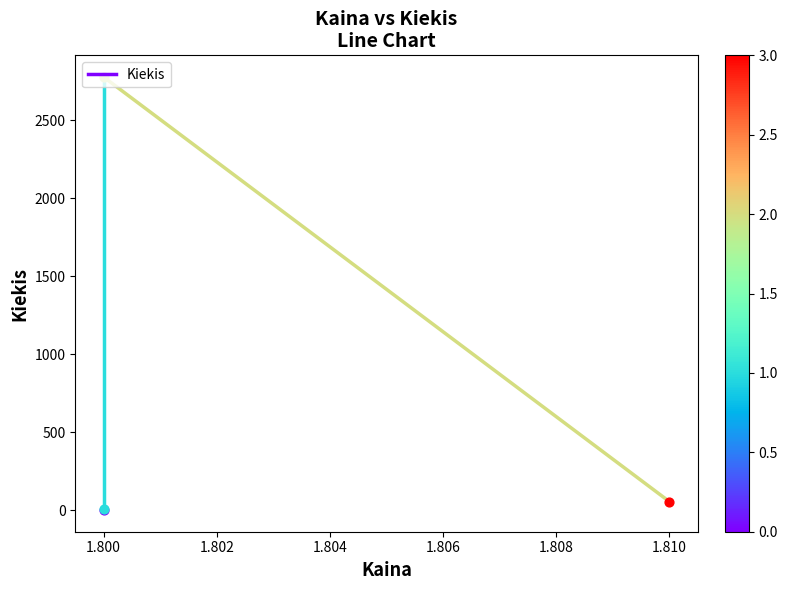

Between 1.800 and 1.798, which is larger?

1.800